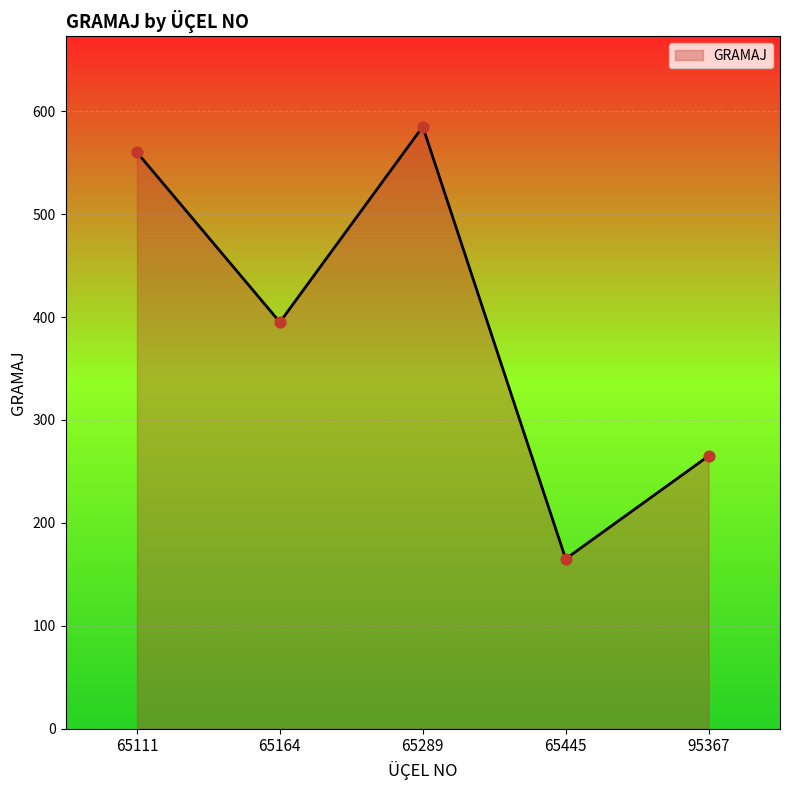

What is the change in value from 65111 to 65445?

-395